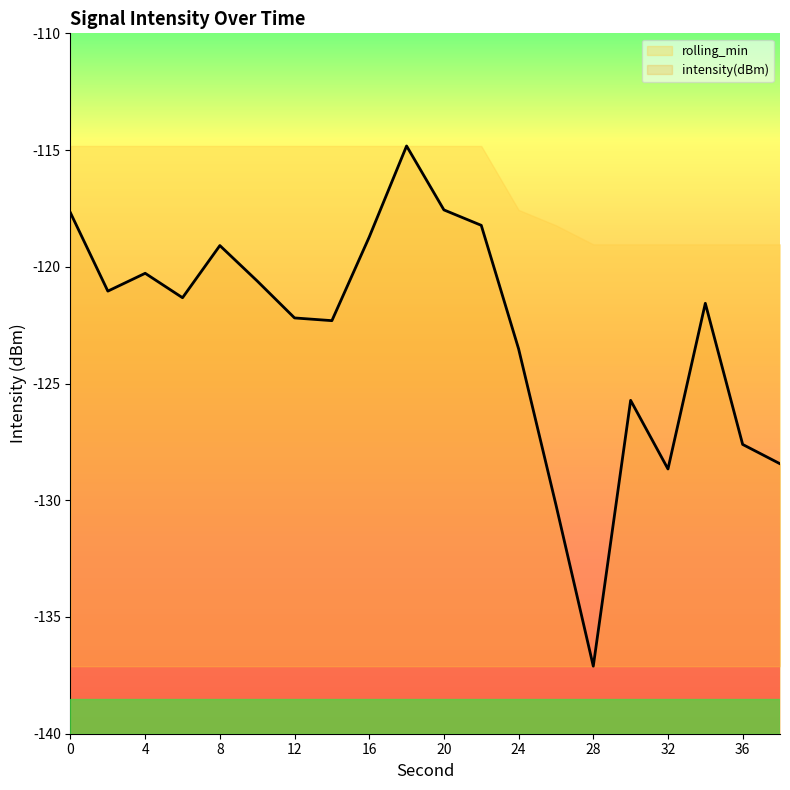

At which label does intensity(dBm) reach its minimum?

28